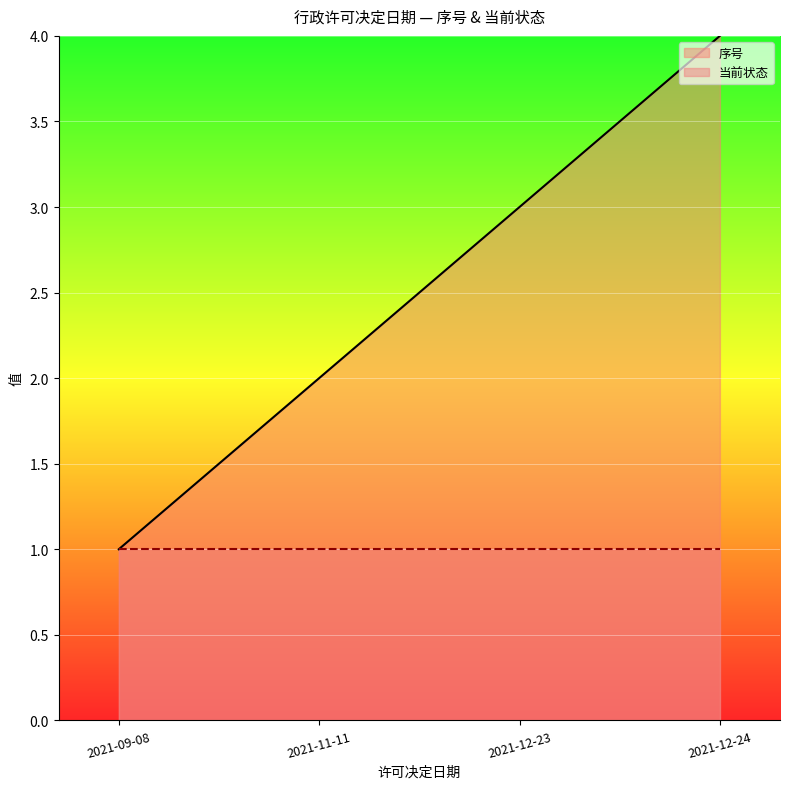

Reading left to right, list all the values displayed in this chart.

2021-09-08=1	2021-11-11=2	2021-12-23=3	2021-12-24=4